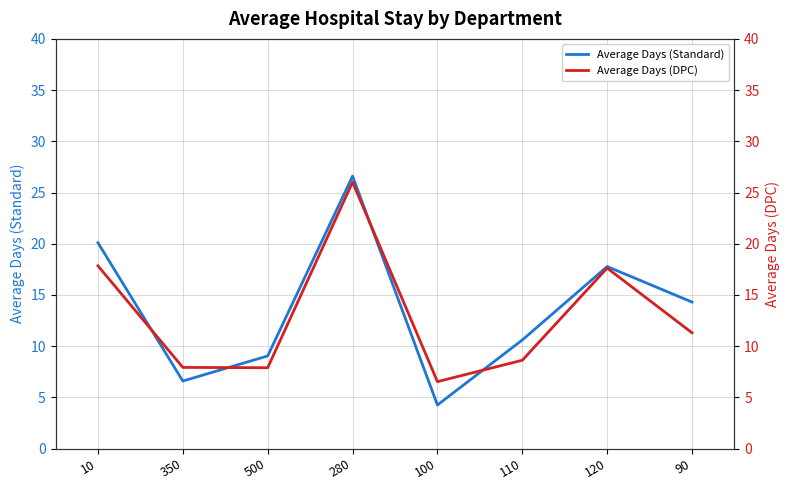

True or false: Average Days (Standard) has a value of 39.3 at 280.

False